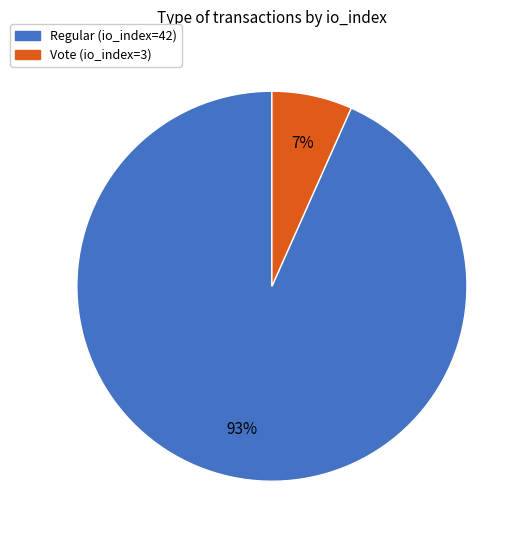

Is the sum of Vote (io_index=3) and Regular (io_index=42) greater than half?

Yes